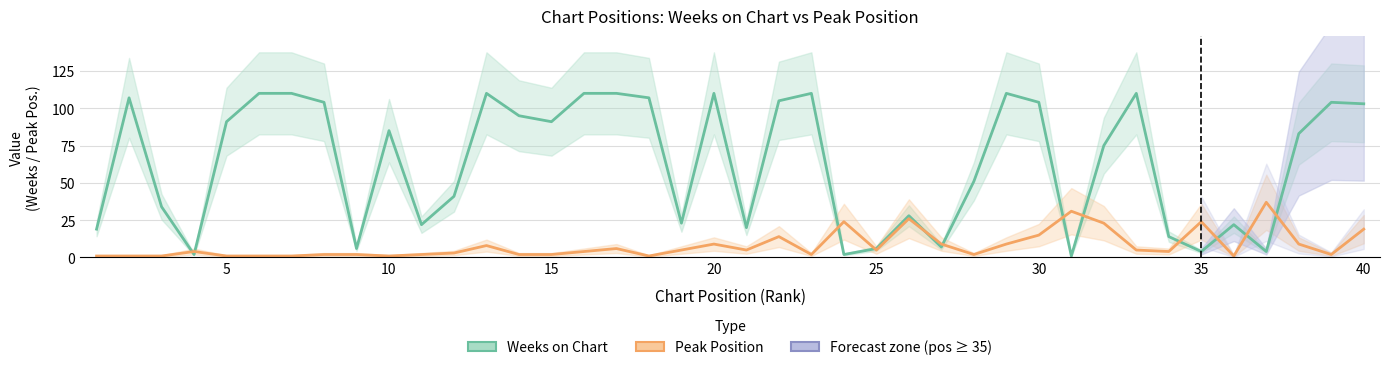

How many values in the Peak Position series exceed 4?

19